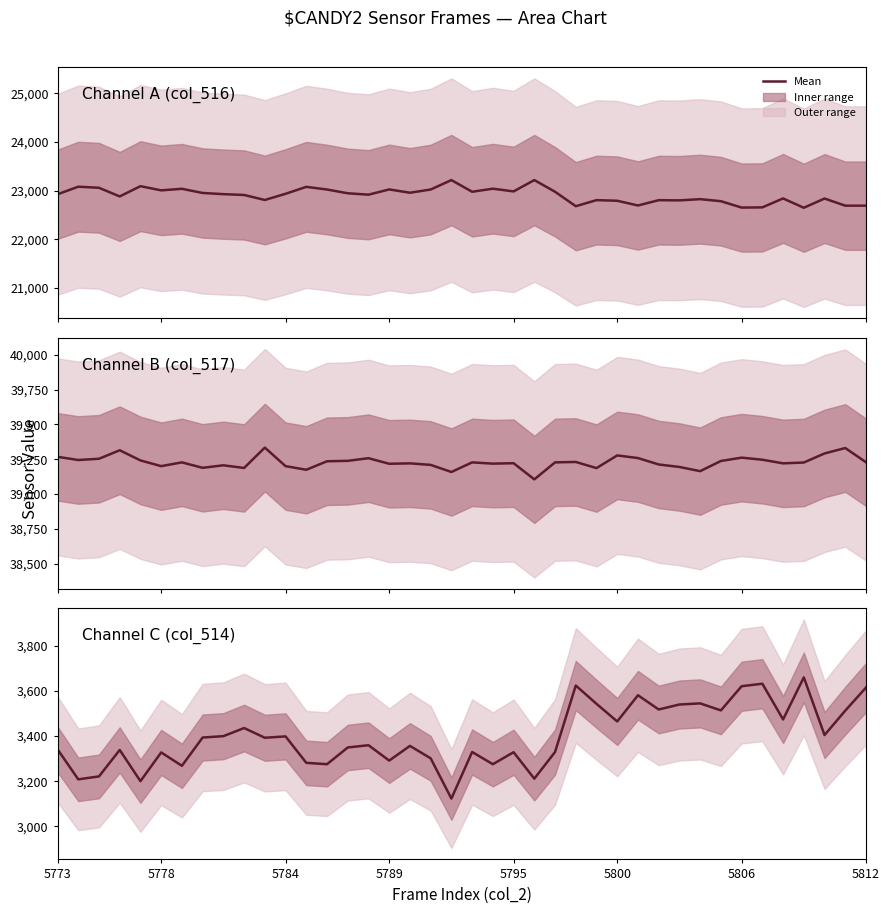

Which series has the largest range (max minus min)?

col_516